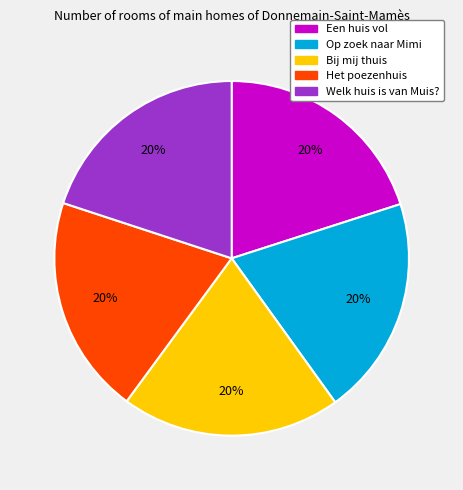

To the nearest percent, what is the average slice percentage?

20%